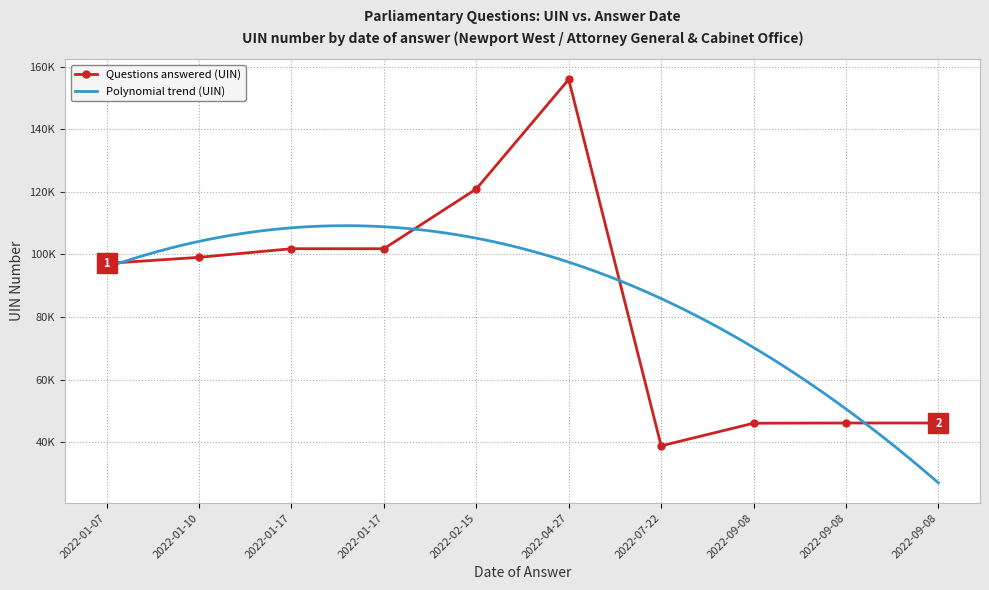

Between 2022-04-27 and 2022-01-17, which is larger?

2022-04-27